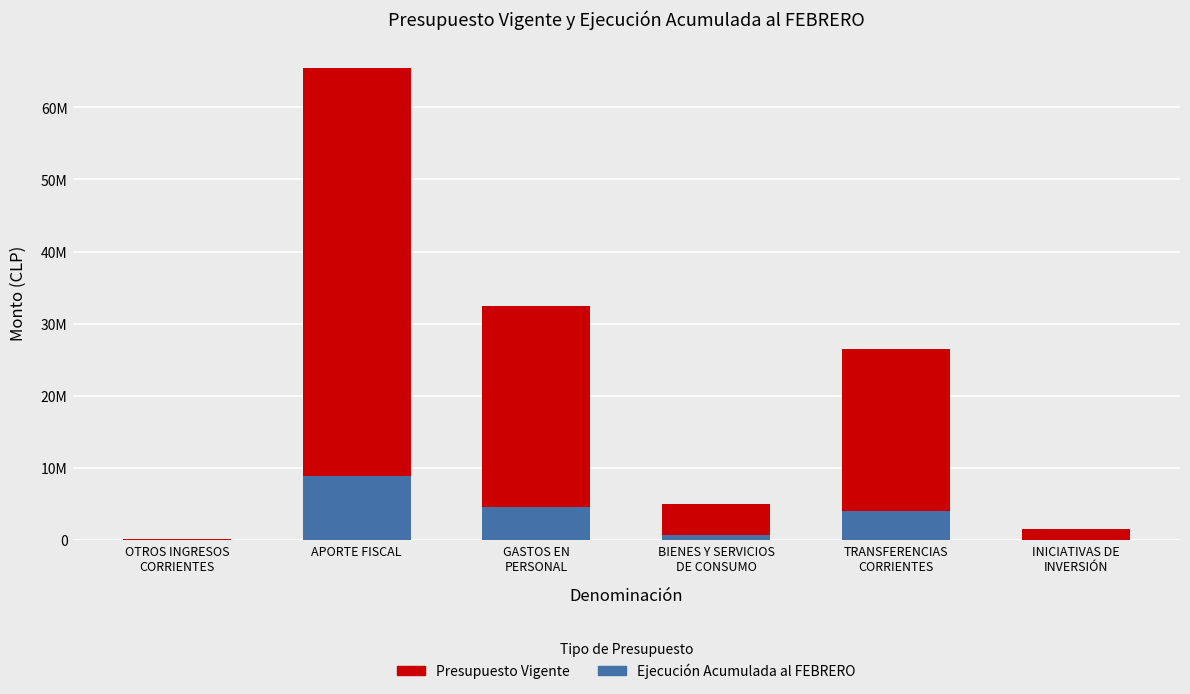

True or false: Ejecución Acumulada al FEBRERO has a value of -3485616 at INICIATIVAS DE
INVERSIÓN.

False